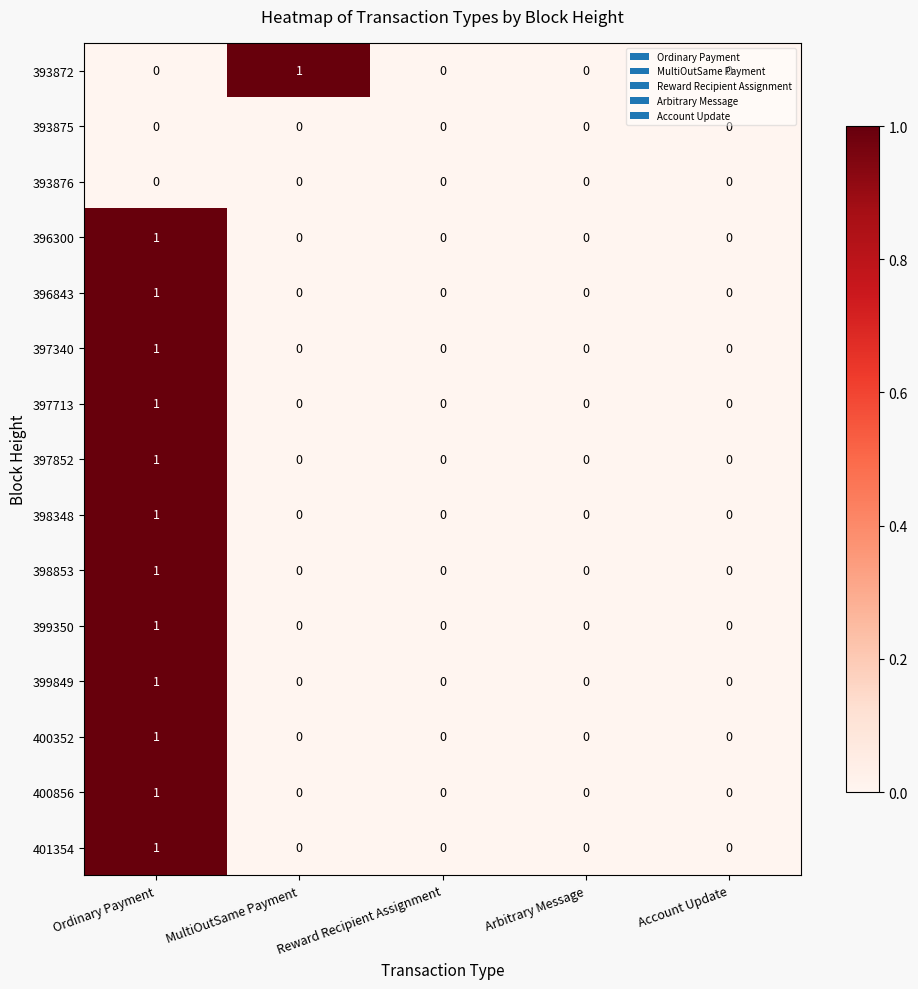

The value of 398853 at Reward Recipient Assignment is -1. True or false?

False